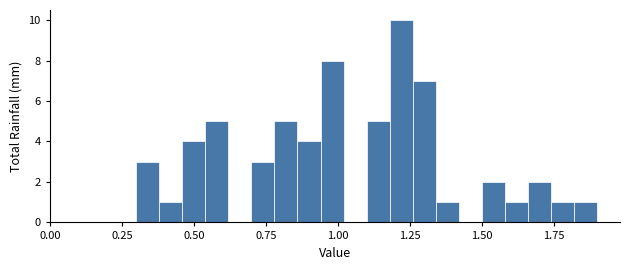

Read against the x-axis, roughly where is the centre of the tallest bar?

1.20